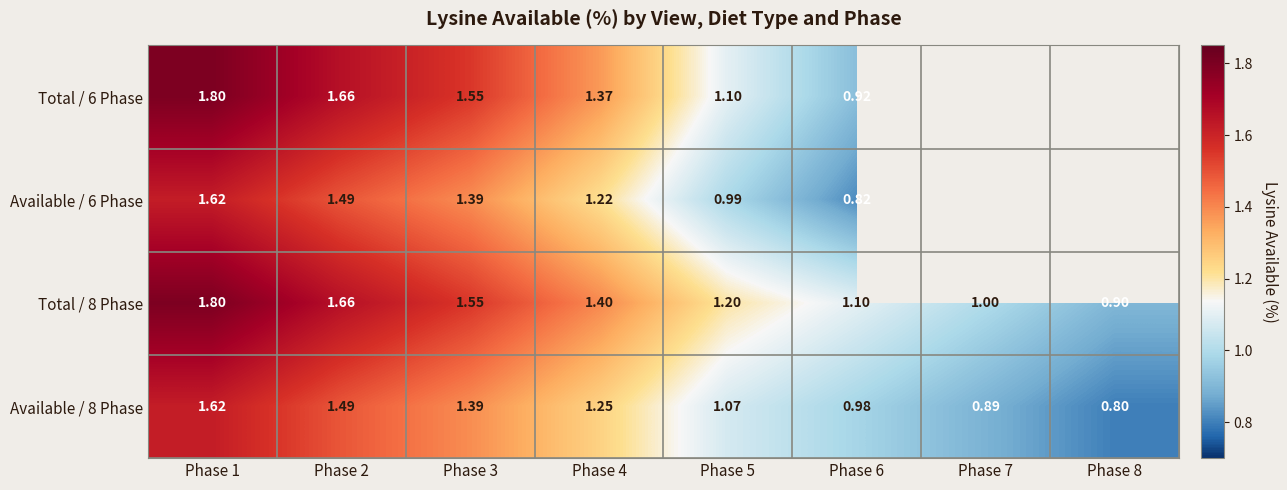

Is the value of Total / 6 Phase at Phase 6 greater than the value of Available / 6 Phase at Phase 2?

No